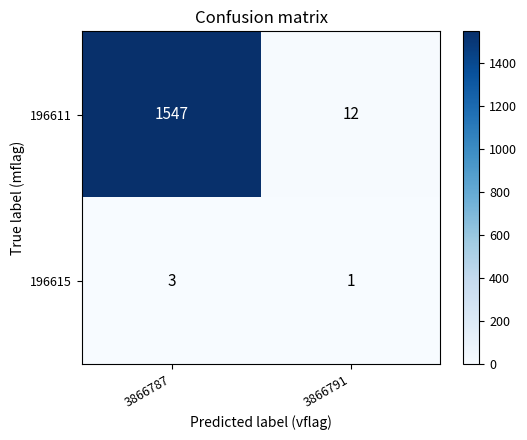

Reading left to right, what are all the values shown in this chart?

196611: 3866787=1547	3866791=12
196615: 3866787=3	3866791=1